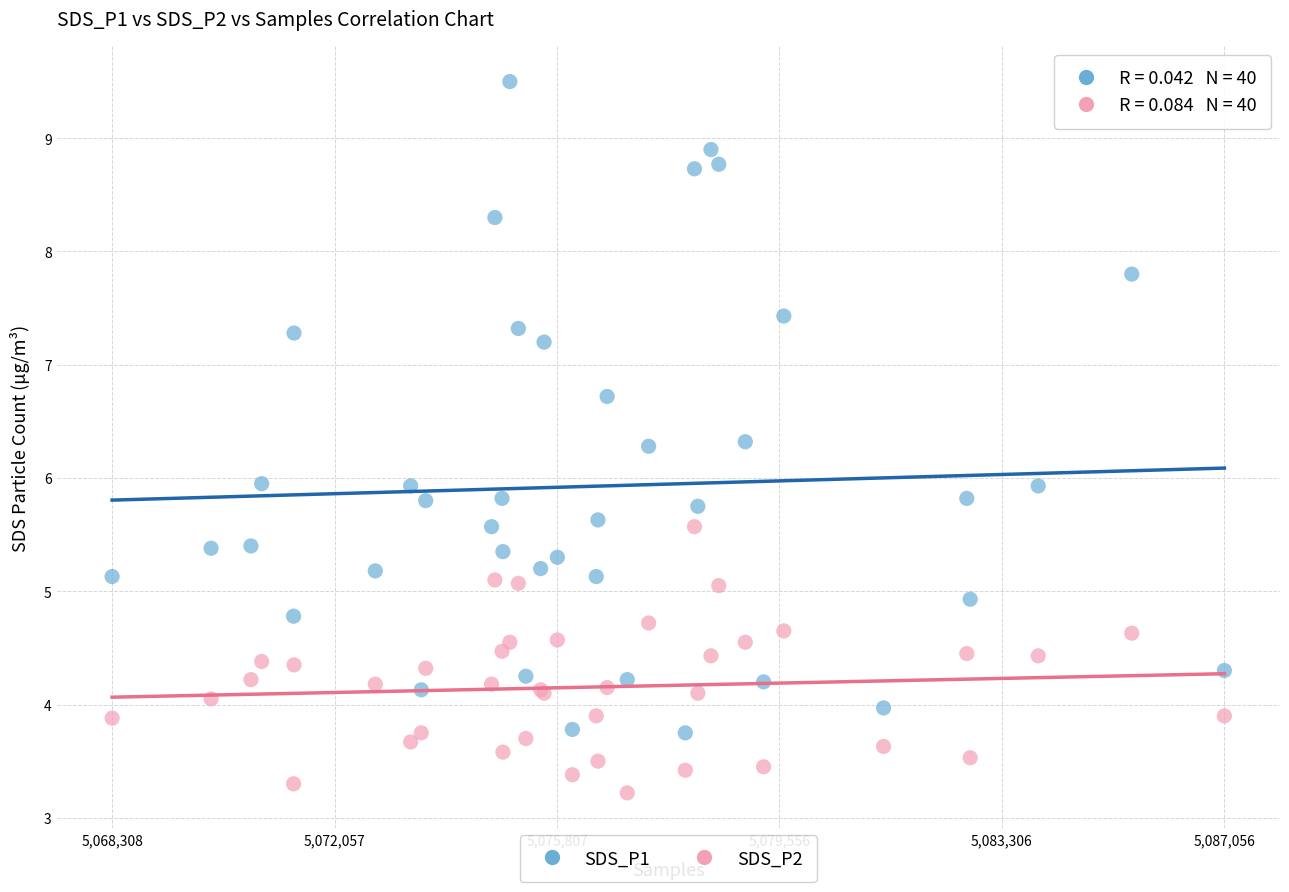

Which series has the widest spread of Y values?

SDS_P1